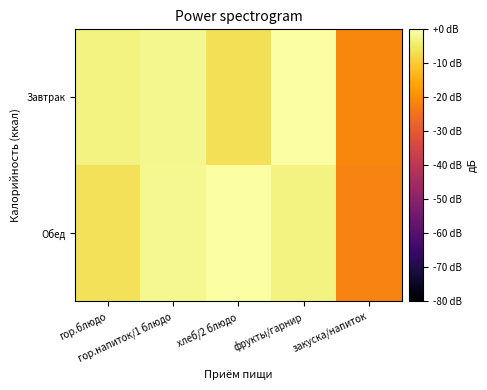

Reading left to right, extract all data points from this chart.

Завтрак: гор.блюдо=-3.1	гор.напиток/1 блюдо=-1.9	хлеб/2 блюдо=-6.5	фрукты/гарнир=-0.2	закуска/напиток=-21.1
Обед: гор.блюдо=-6.1	гор.напиток/1 блюдо=-1.7	хлеб/2 блюдо=0.0	фрукты/гарнир=-2.9	закуска/напиток=-21.7